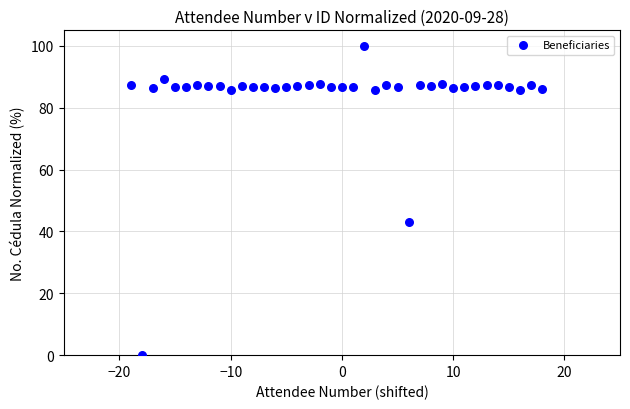

What is the range of Y values (max minus min)?

100.0